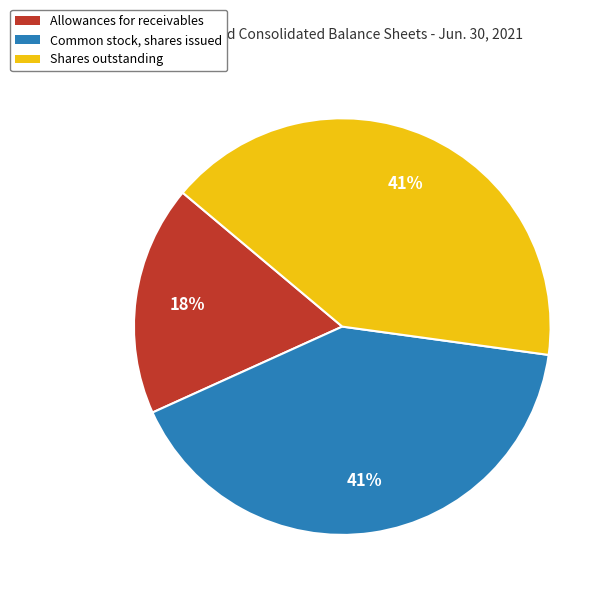

True or false: Allowances for receivables accounts for 9% of the total.

False